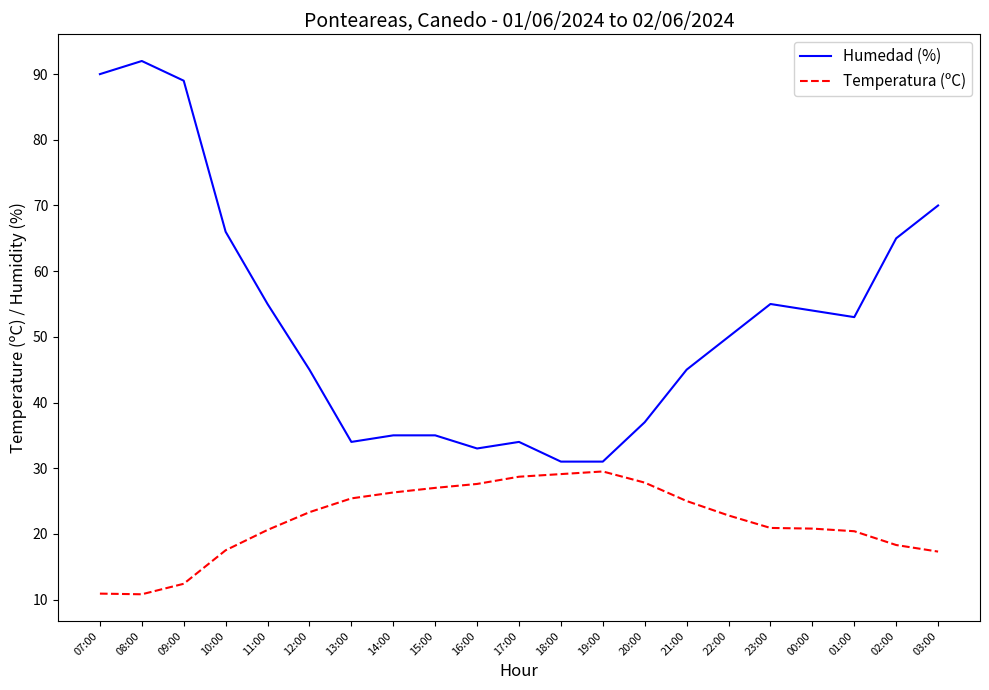

What is the difference between the maximum and second lowest values in the Temperatura (ºC) series?

18.6